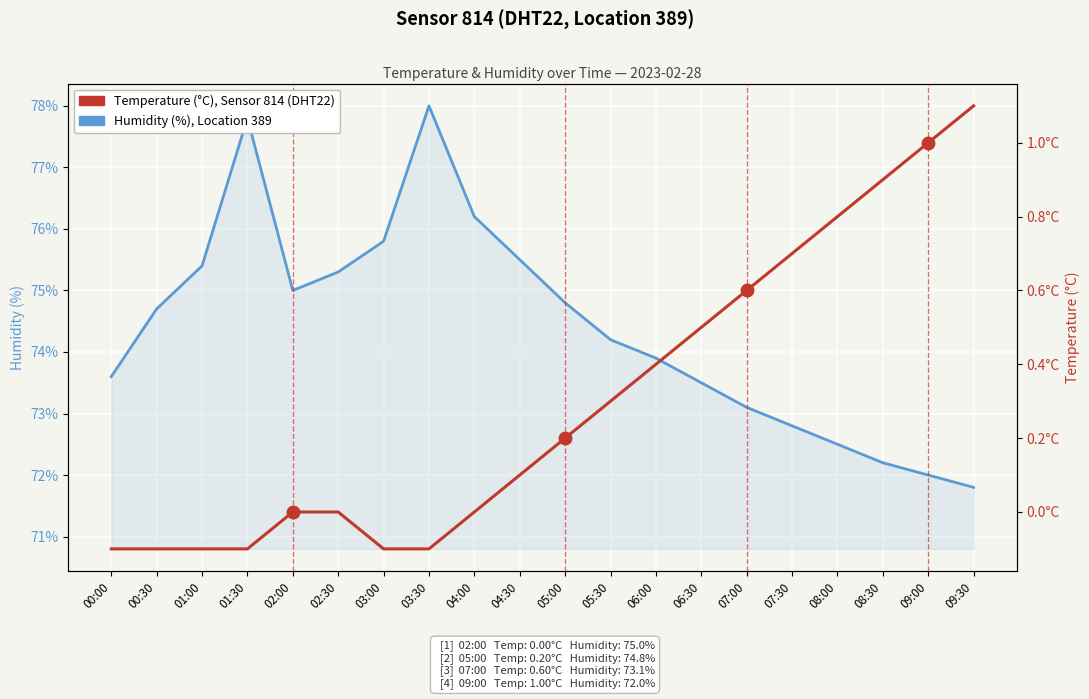

How many values in the Temperature (°C), Sensor 814 series are below 0?

6